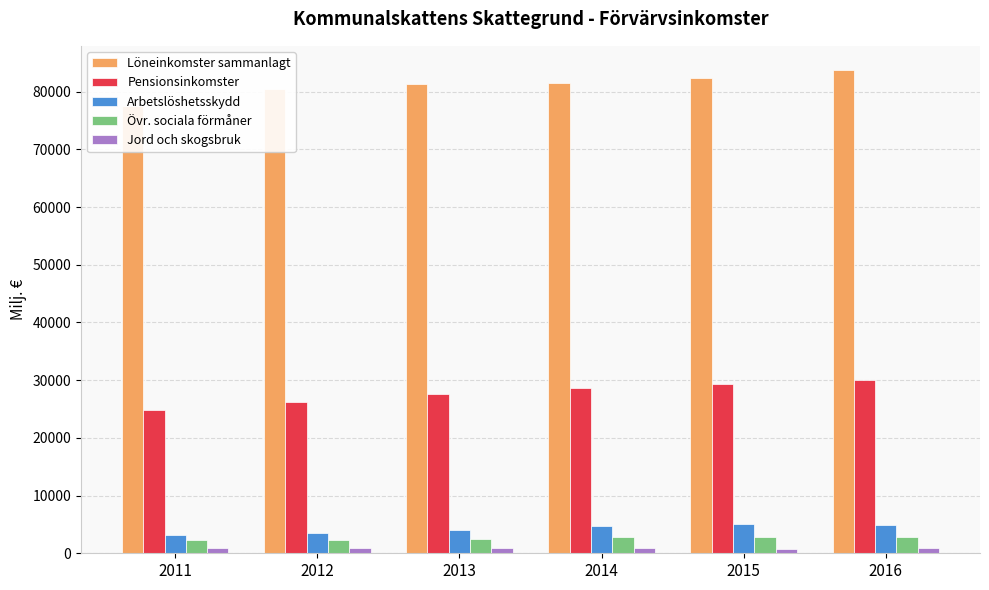

What is the value of the Övr. sociala förmåner bar at the 2nd from the left?

2346.5